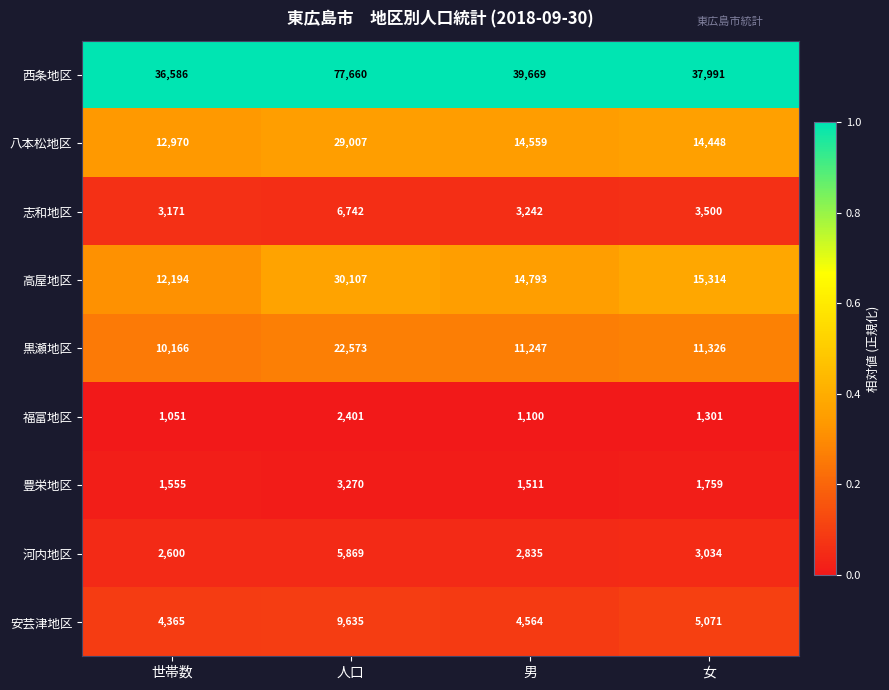

What is the difference between the highest and lowest values at 世帯数?

35535